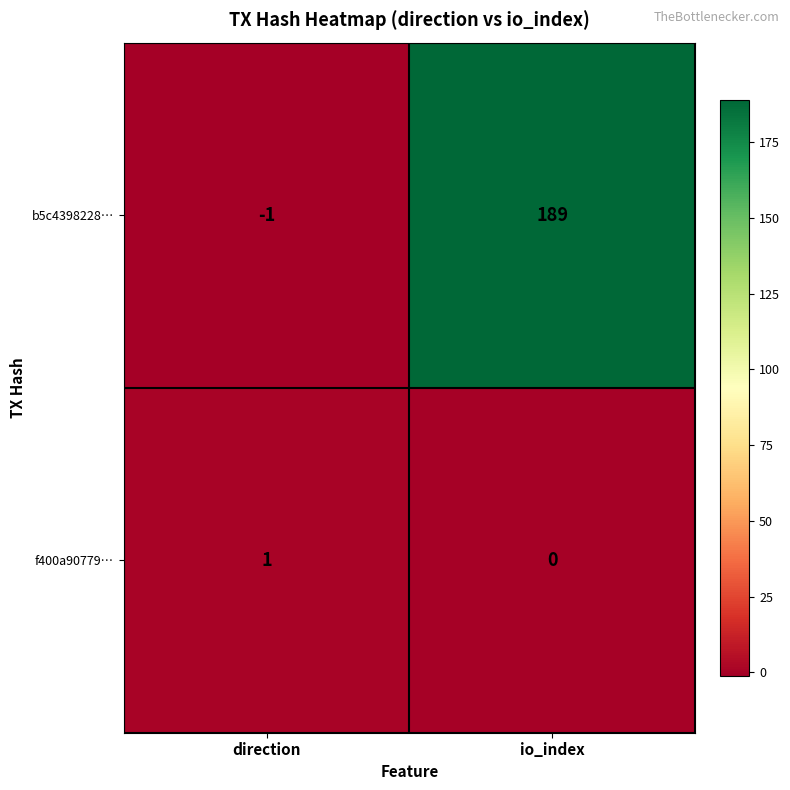

Which series has the widest spread of values?

b5c4398228…